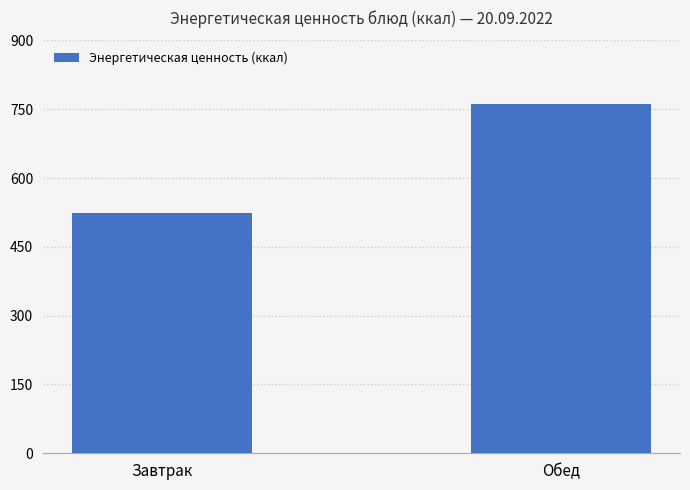

How many bars are there in total?

2